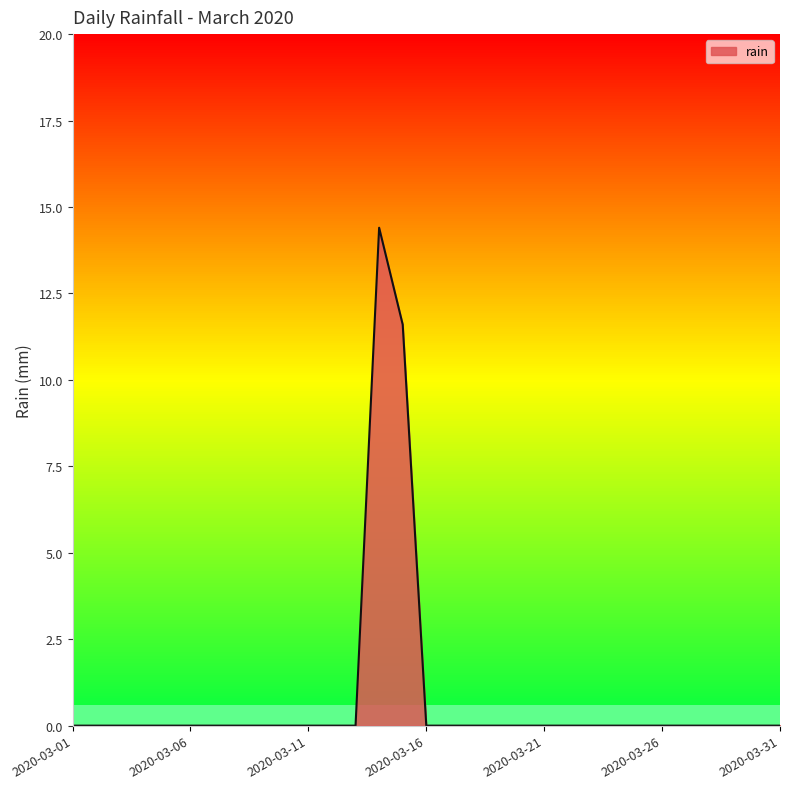

Reading left to right, what are all the values shown in this chart?

2020-03-01=0.0	2020-03-02=0.0	2020-03-03=0.0	2020-03-04=0.0	2020-03-05=0.0	2020-03-06=0.0	2020-03-07=0.0	2020-03-08=0.0	2020-03-09=0.0	2020-03-10=0.0	2020-03-11=0.0	2020-03-12=0.0	2020-03-13=0.0	2020-03-14=14.4	2020-03-15=11.6	2020-03-16=0.0	2020-03-17=0.0	2020-03-18=0.0	2020-03-19=0.0	2020-03-20=0.0	2020-03-21=0.0	2020-03-22=0.0	2020-03-23=0.0	2020-03-24=0.0	2020-03-25=0.0	2020-03-26=0.0	2020-03-27=0.0	2020-03-28=0.0	2020-03-29=0.0	2020-03-30=0.0	2020-03-31=0.0